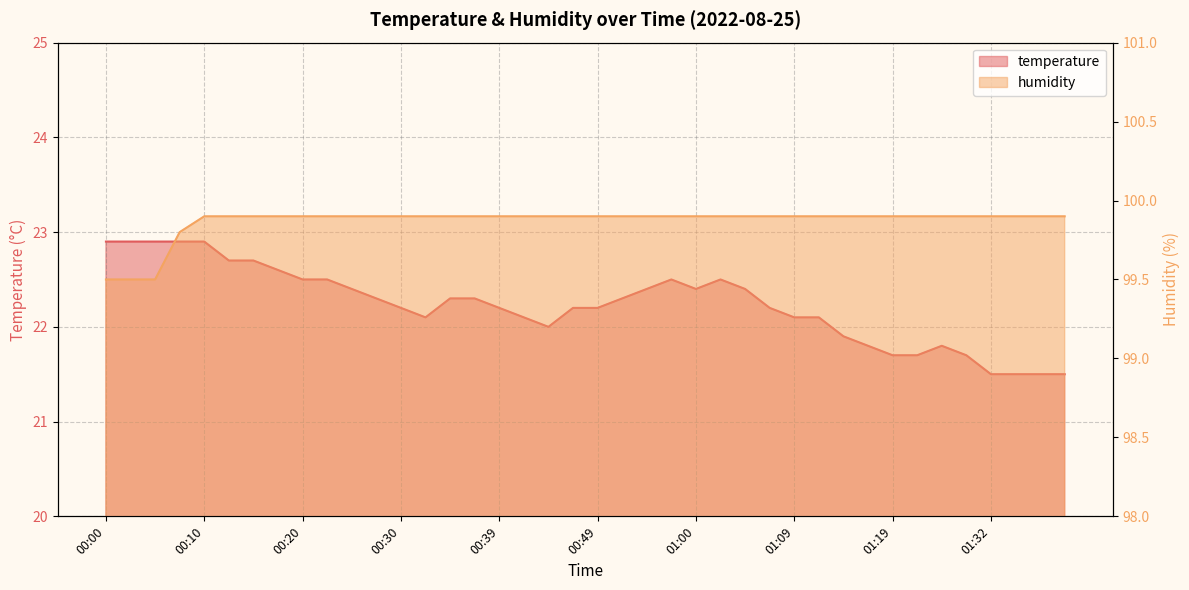

List the series in order of their overall mean, lowest first.

temperature, humidity